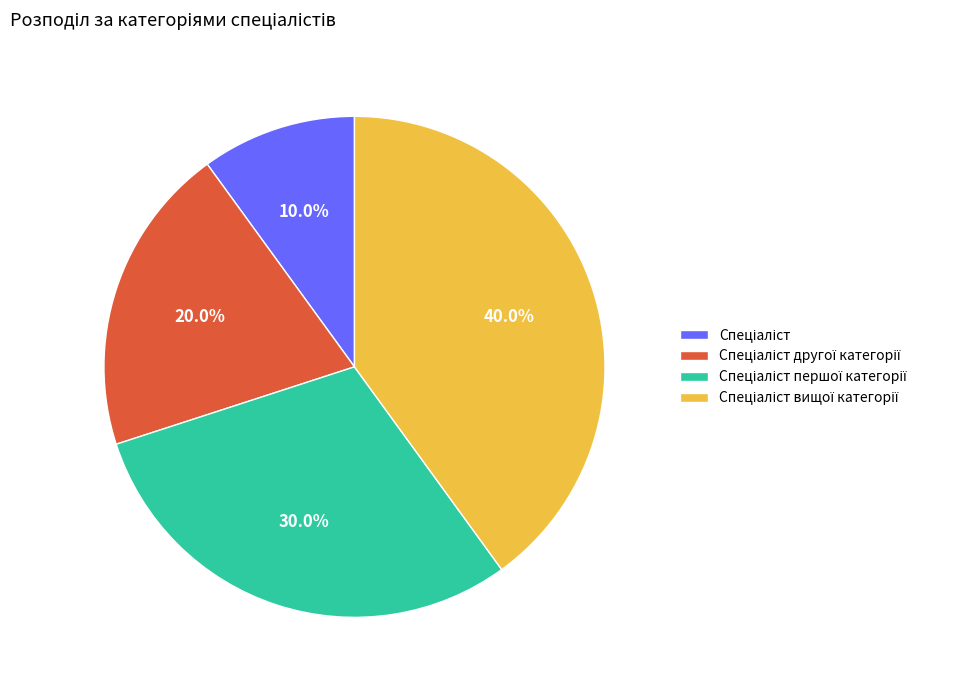

Is there a majority slice in this chart?

No